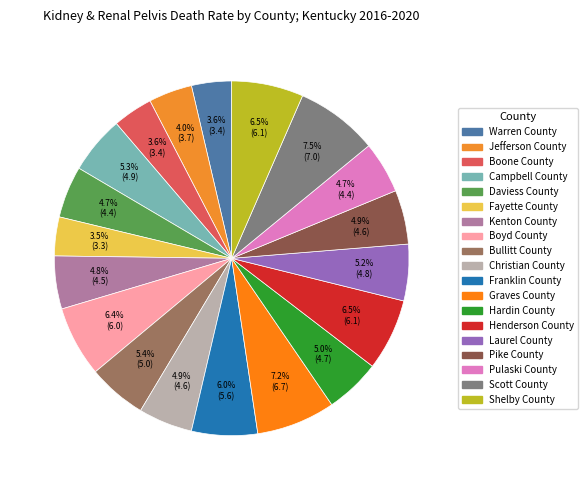

Combined, do Pulaski County and Henderson County account for over 50%?

No